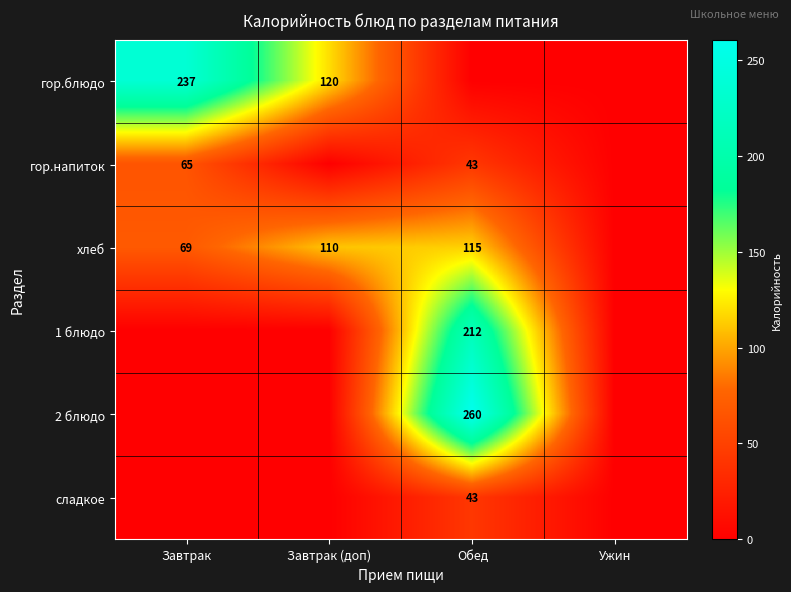

At which category does the chart reach its peak across all series?

Обед